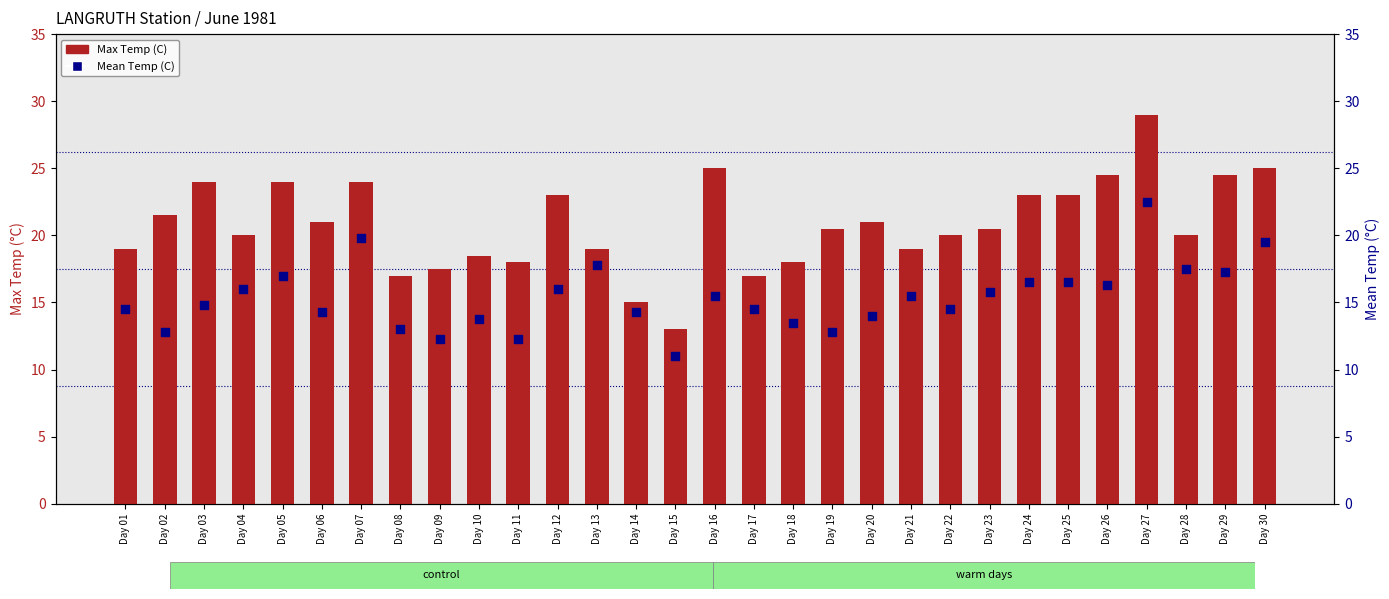

Is the value of Max Temp (C) at Day 30 greater than the value of Mean Temp (C) at Day 07?

Yes